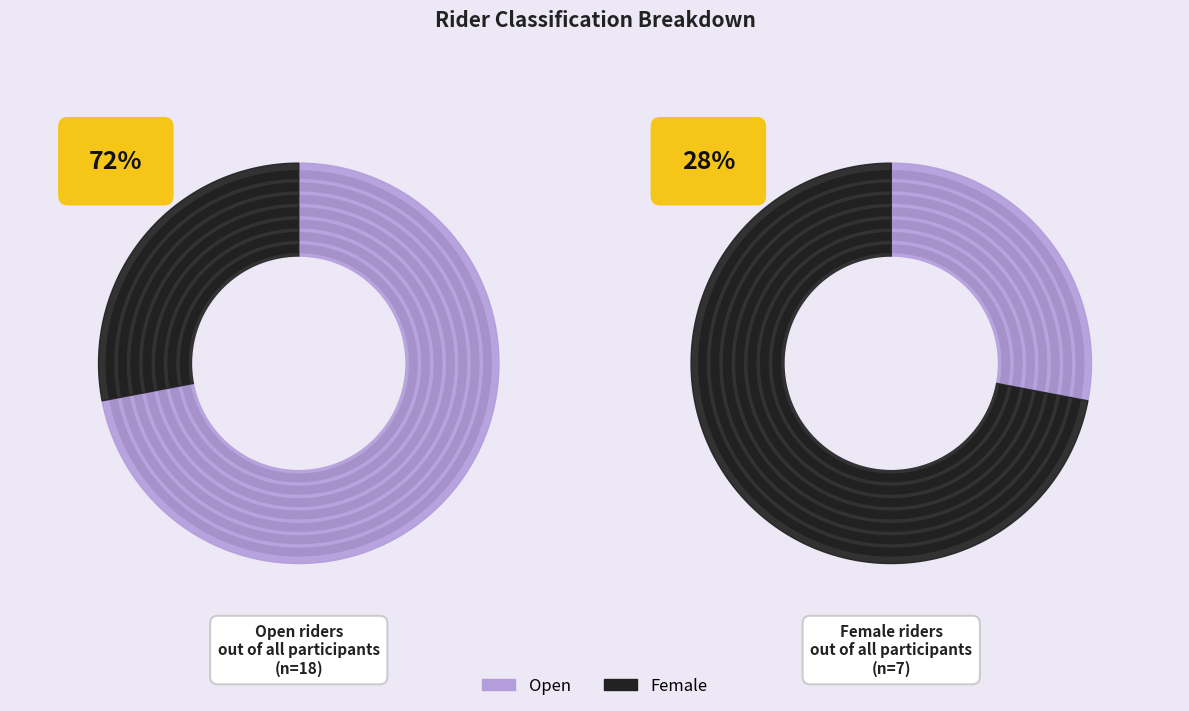

True or false: Female accounts for 16% of the total.

False